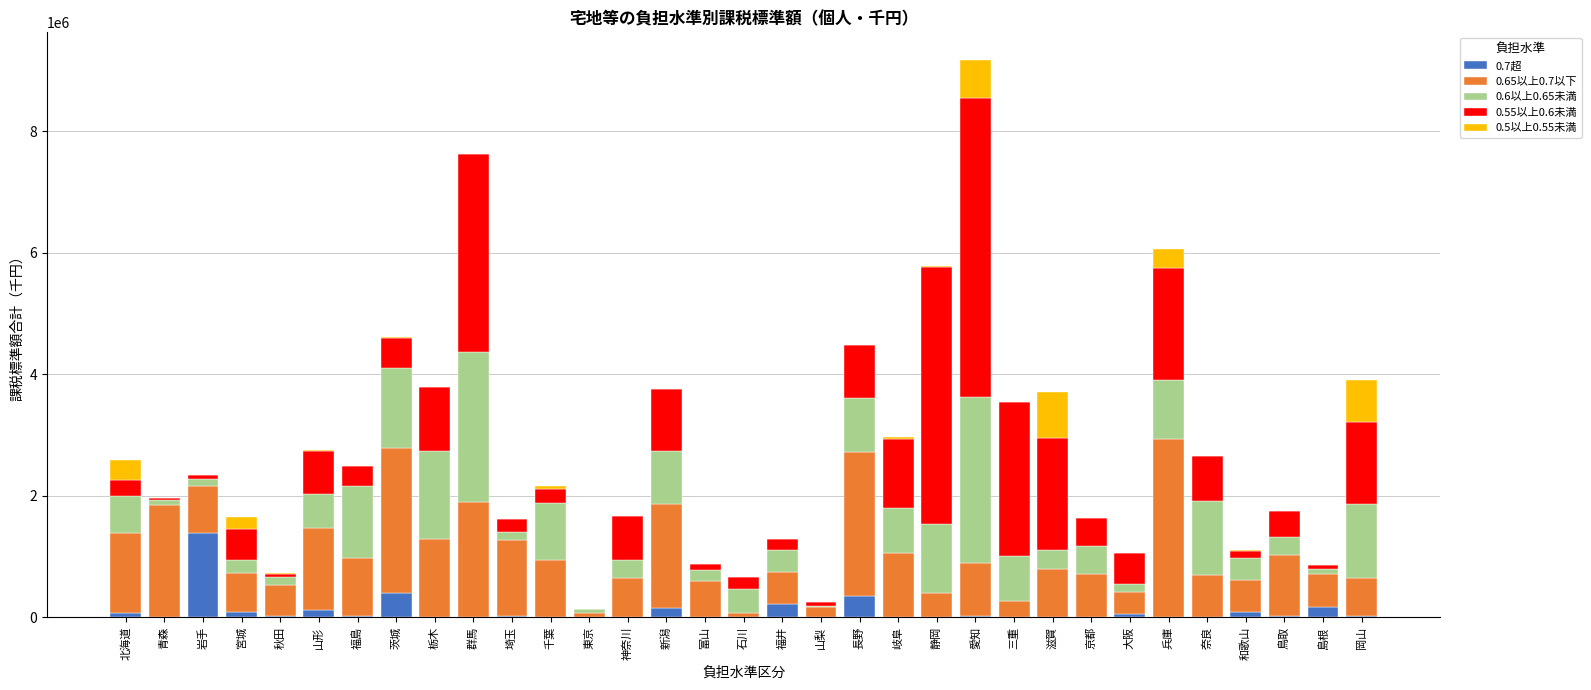

At which category is the sum across all series the highest?

愛知